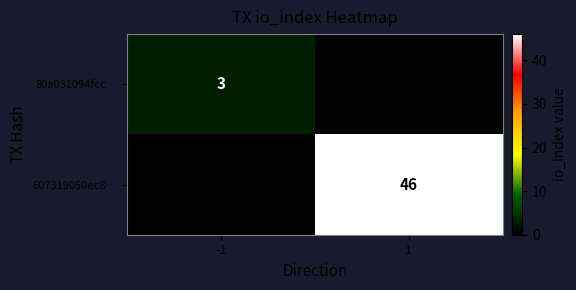

At how many categories does at least one series exceed 9?

1